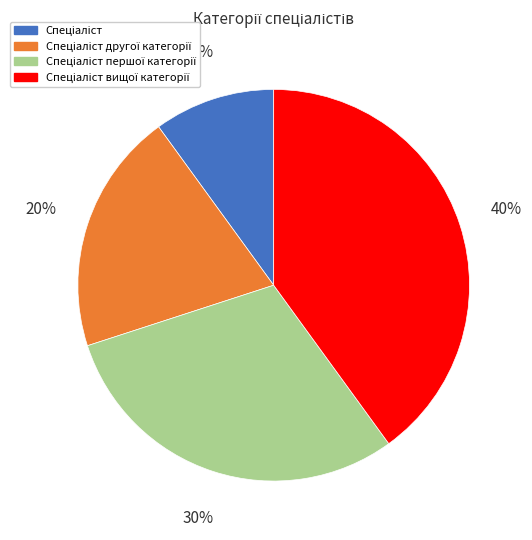

To the nearest percent, what is the difference between the largest and smallest slice percentages?

30%